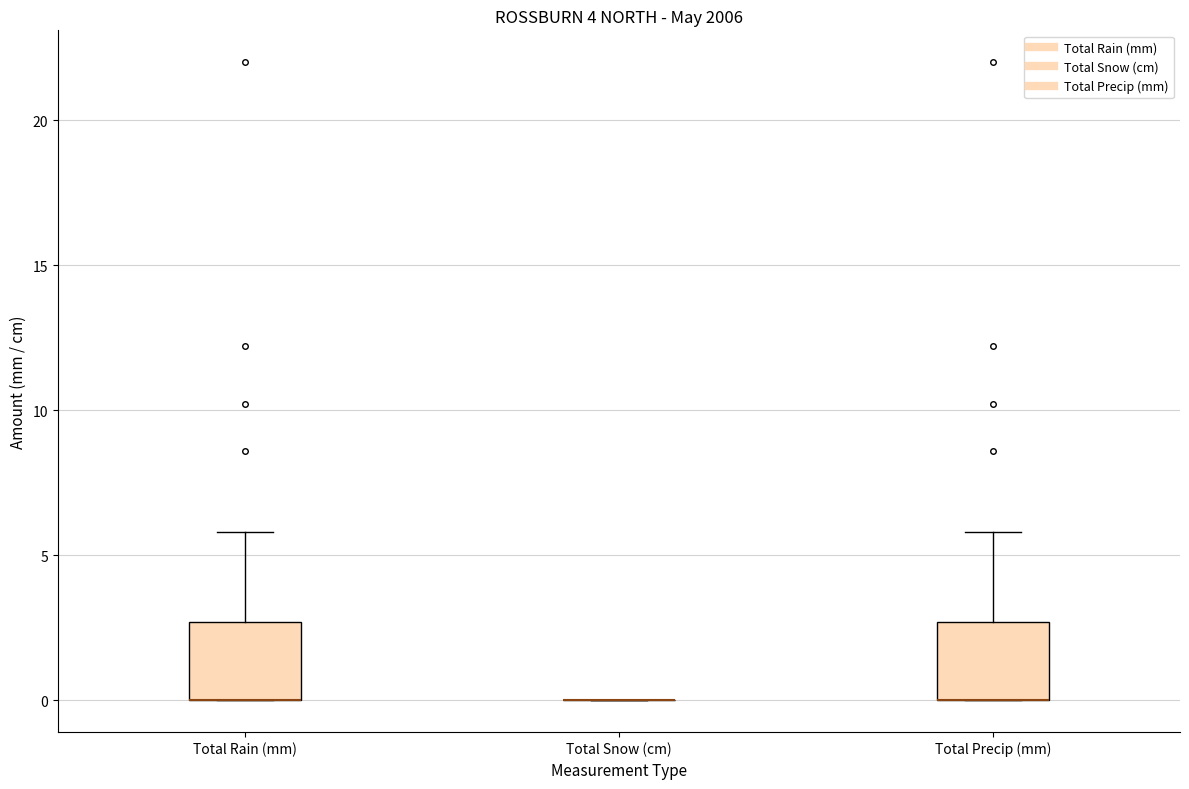

Reading left to right, transcribe this box plot: for each box, give where its median line is, the range the box spans, and where its two whiskers end, as read against the y-axis. The values are not printed on the chart, so give them approximately, as read against the axis.

Total Rain (mm): median 0.0 (drawn on the box's lower edge), box 0.0 to 2.5, whiskers 0.0 to 6.0
Total Snow (cm): box collapsed to a line at 0.0, whiskers 0.0 to 0.0
Total Precip (mm): median 0.0 (drawn on the box's lower edge), box 0.0 to 2.5, whiskers 0.0 to 6.0